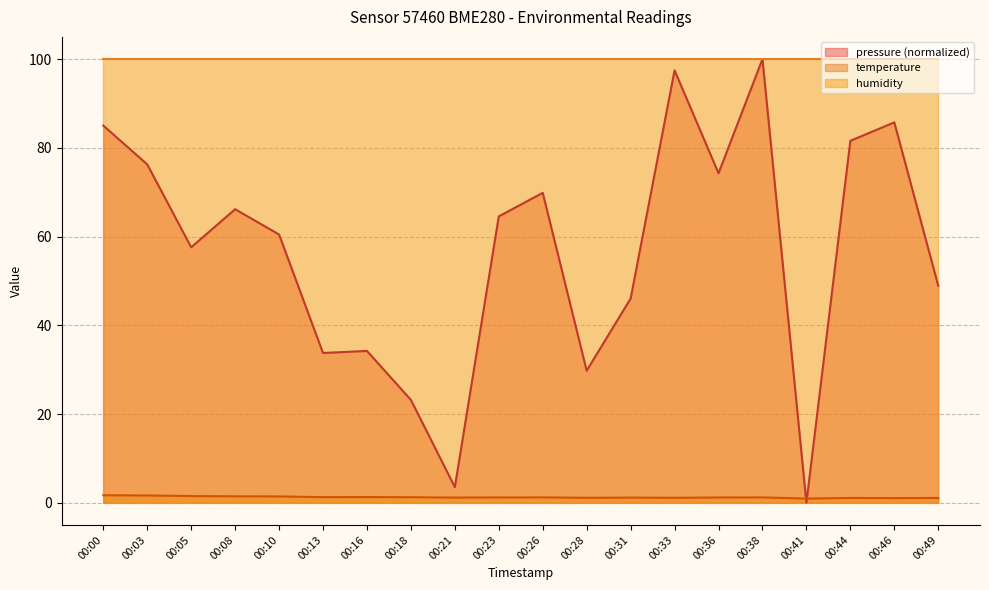

At which category is the sum across all series the highest?

00:38